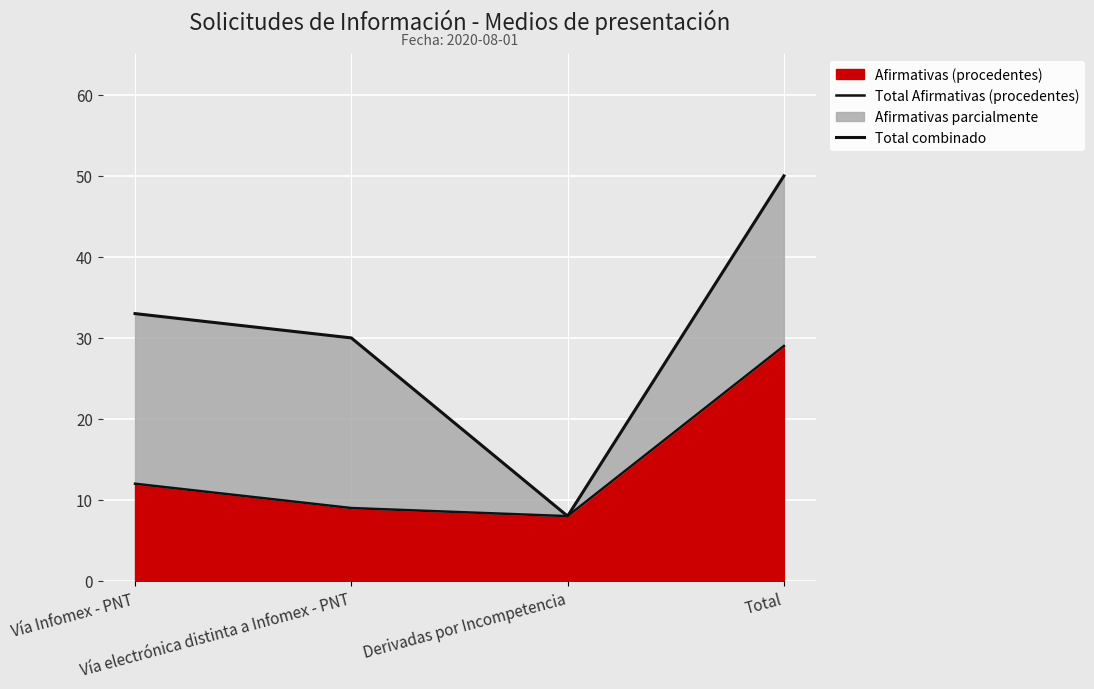

What is the label of the 4th point from the right?

Vía Infomex - PNT